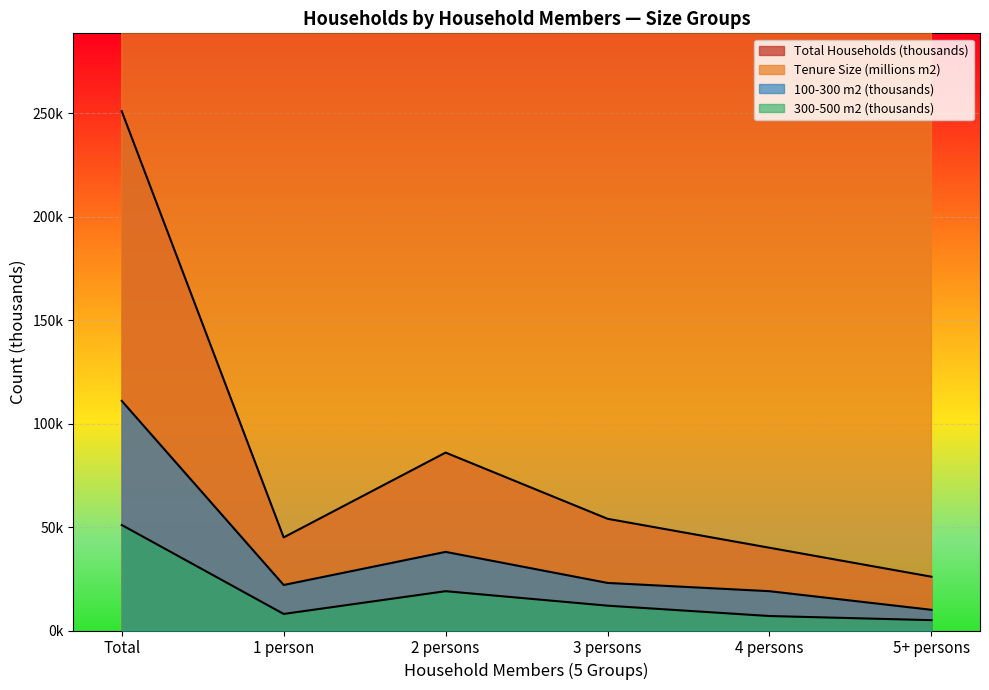

Reading right to left, transcribe all the data shown in this chart.

Total Households (thousands): 5+ persons=26	4 persons=40	3 persons=54	2 persons=86	1 person=45	Total=251
Tenure Size (millions m2): 5+ persons=14052	4 persons=17908	3 persons=25638	2 persons=40523	1 person=17418	Total=115539
100-300 m2 (thousands): 5+ persons=10	4 persons=19	3 persons=23	2 persons=38	1 person=22	Total=111
300-500 m2 (thousands): 5+ persons=5	4 persons=7	3 persons=12	2 persons=19	1 person=8	Total=51